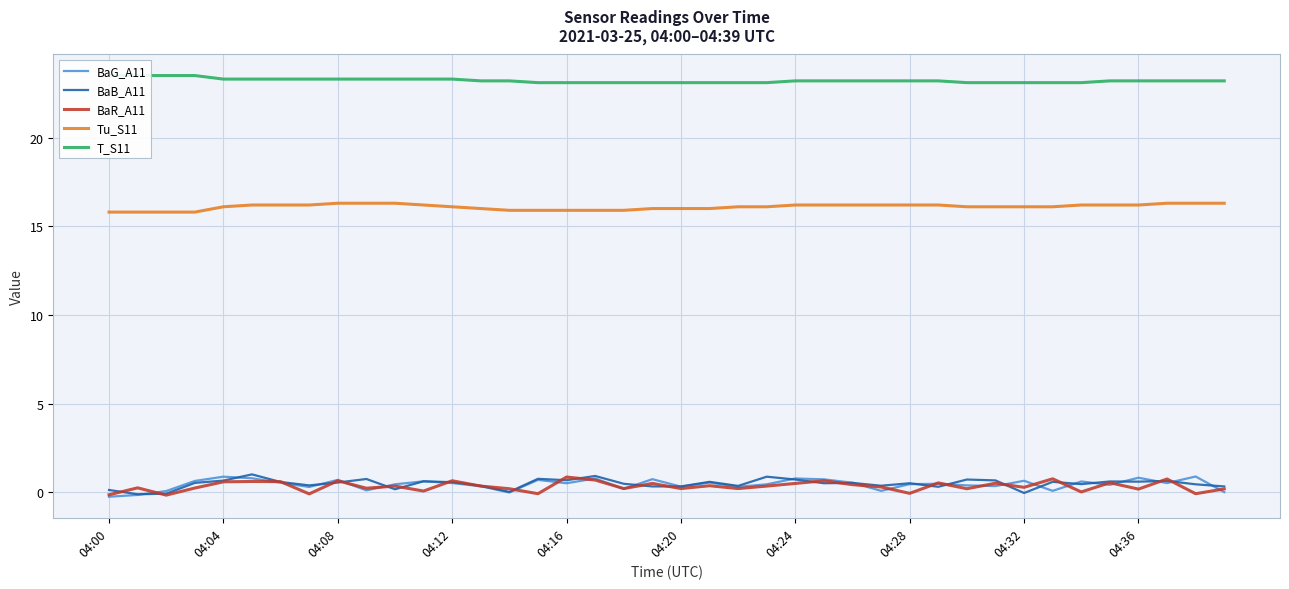

At which category does the chart reach its minimum across all series?

04:00